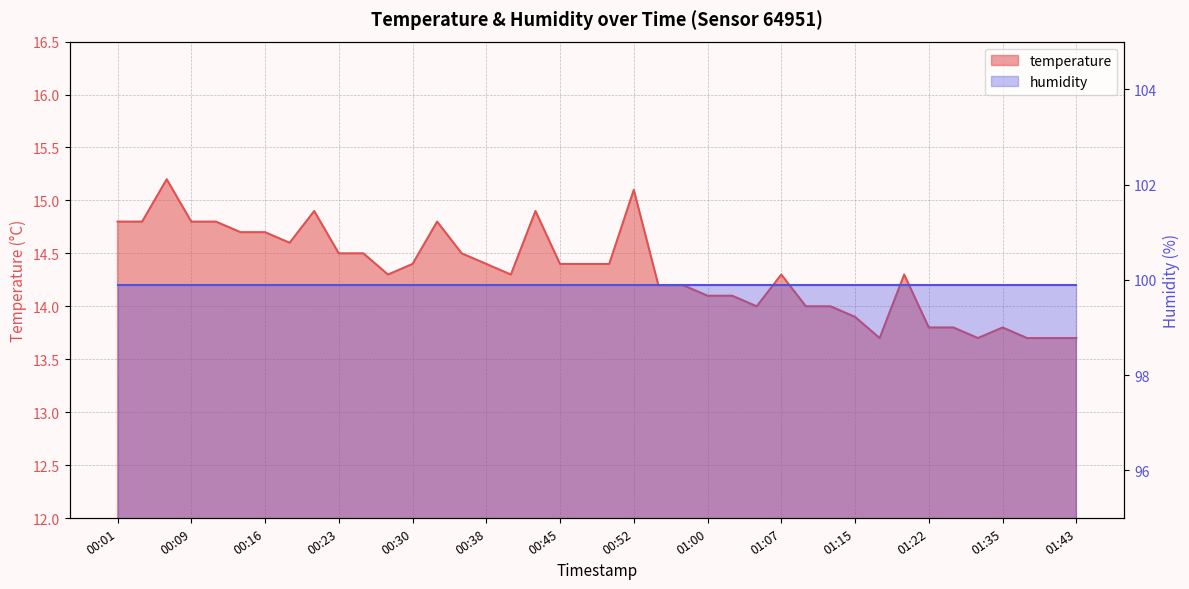

What is the ratio of the value at 00:06 to the value at 01:02?

1.1